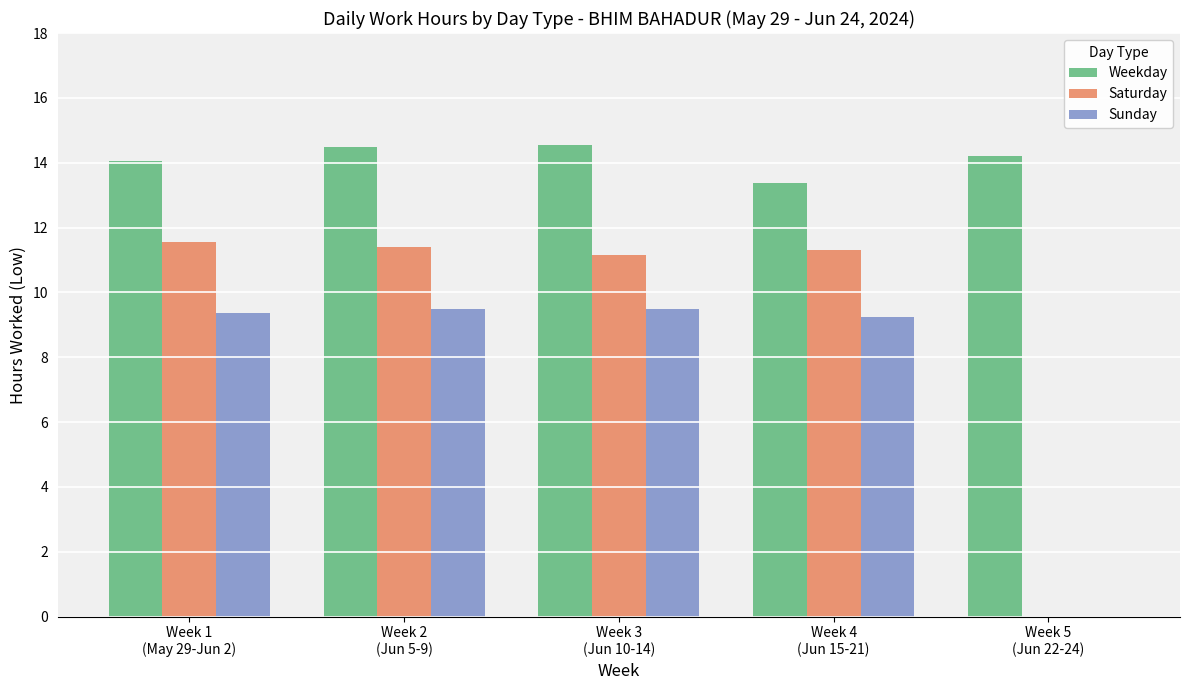

Which series has the largest total across all categories?

Weekday